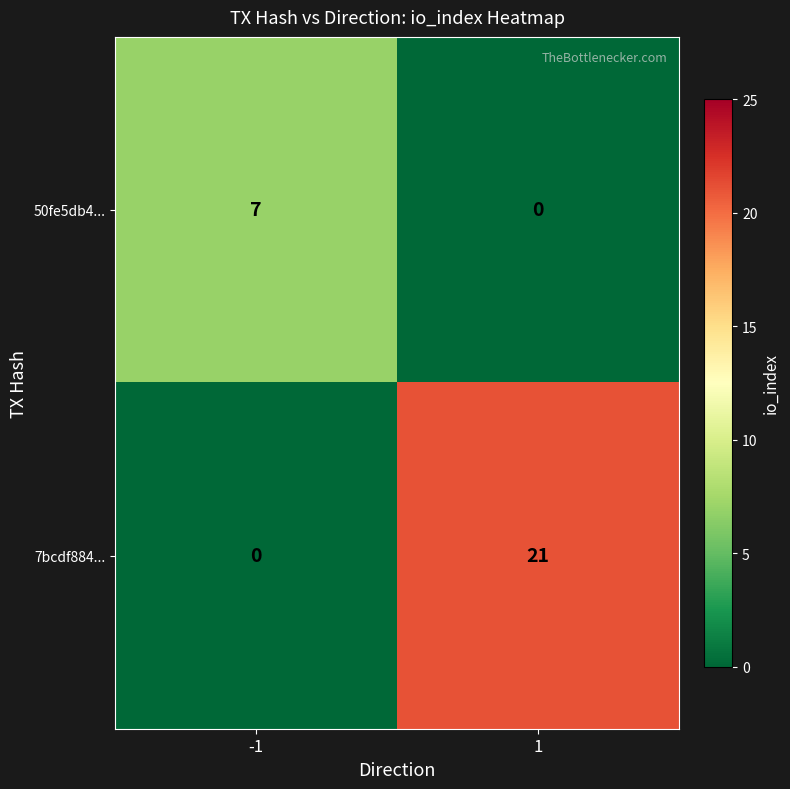

At which category is the sum across all series the highest?

1